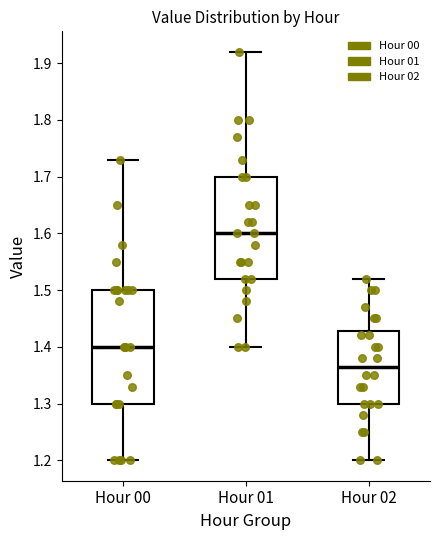

Reading left to right, transcribe this box plot: for each box, give where its median line is, the range the box spans, and where its two whiskers end, as read against the y-axis. The values are not printed on the chart, so give them approximately, as read against the axis.

Hour 00: median 1.40, box 1.30 to 1.50, whiskers 1.20 to 1.73
Hour 01: median 1.60, box 1.52 to 1.70, whiskers 1.40 to 1.92
Hour 02: median 1.37, box 1.30 to 1.43, whiskers 1.20 to 1.52